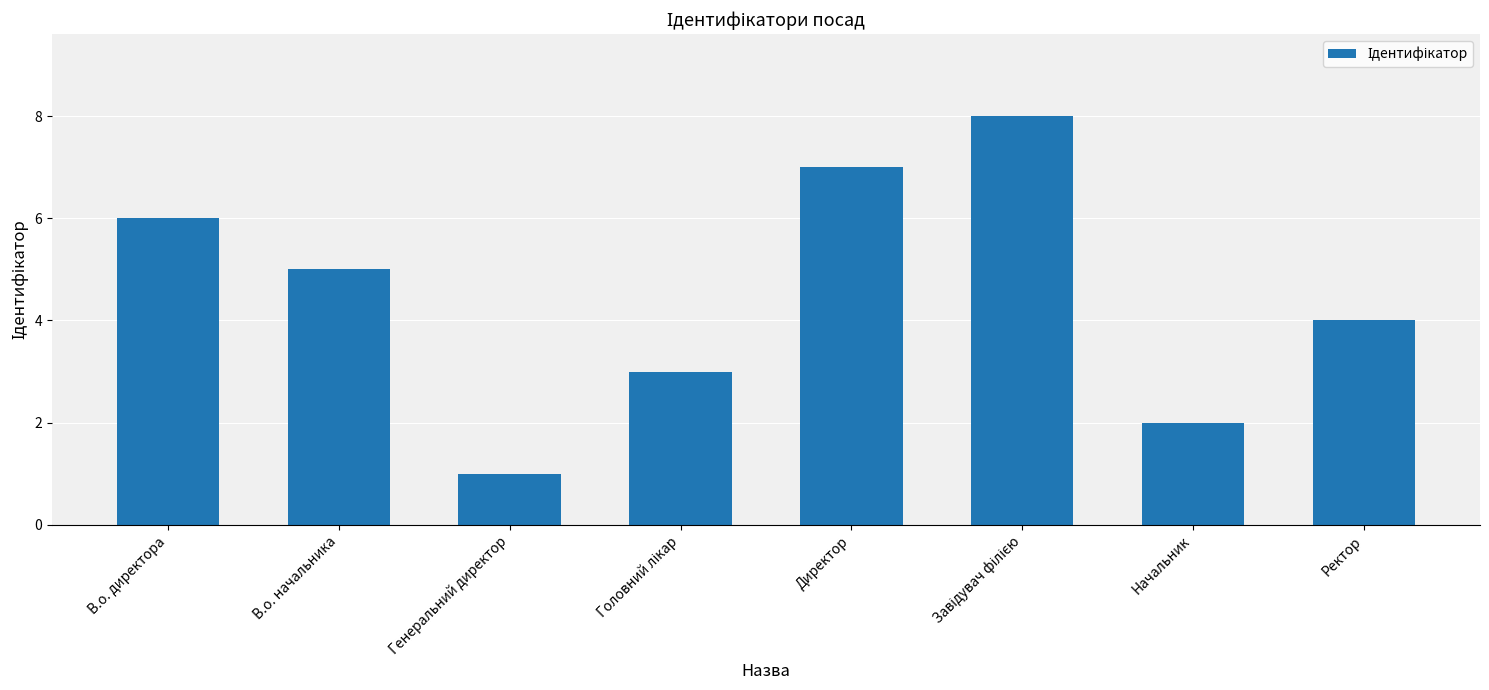

What position from the right is В.о. директора?

8